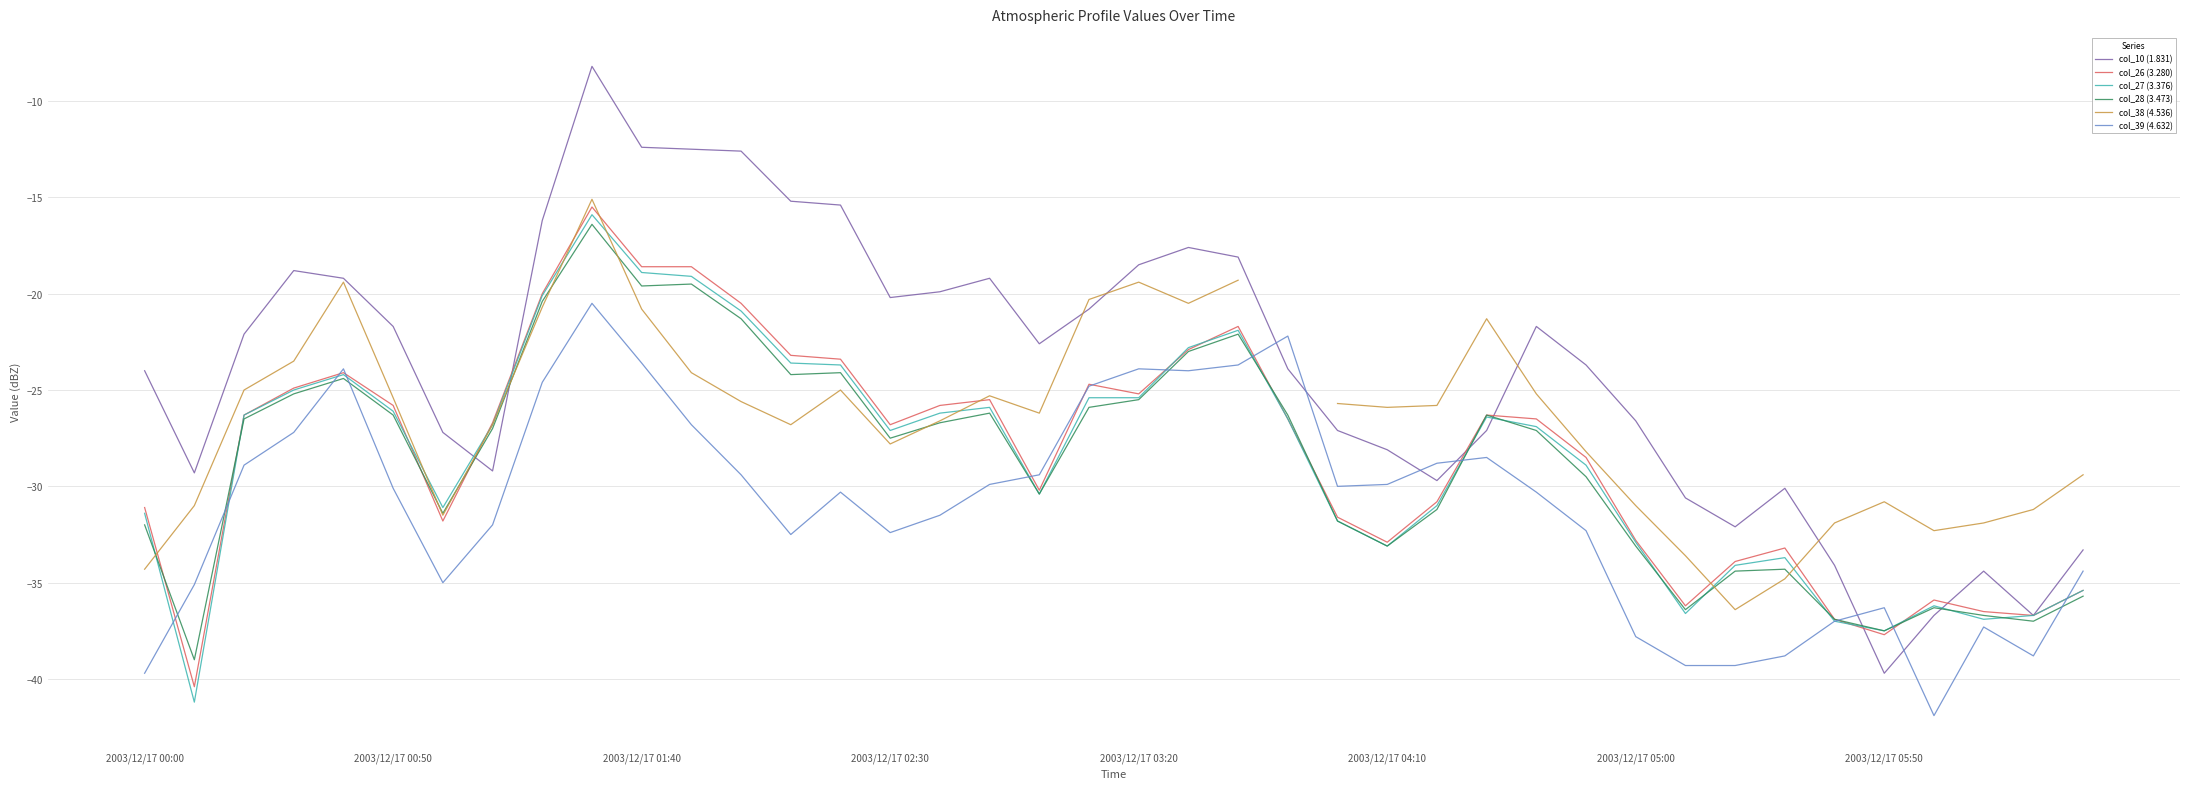

What is the highest value of the col_39 (4.632) series?

-20.5